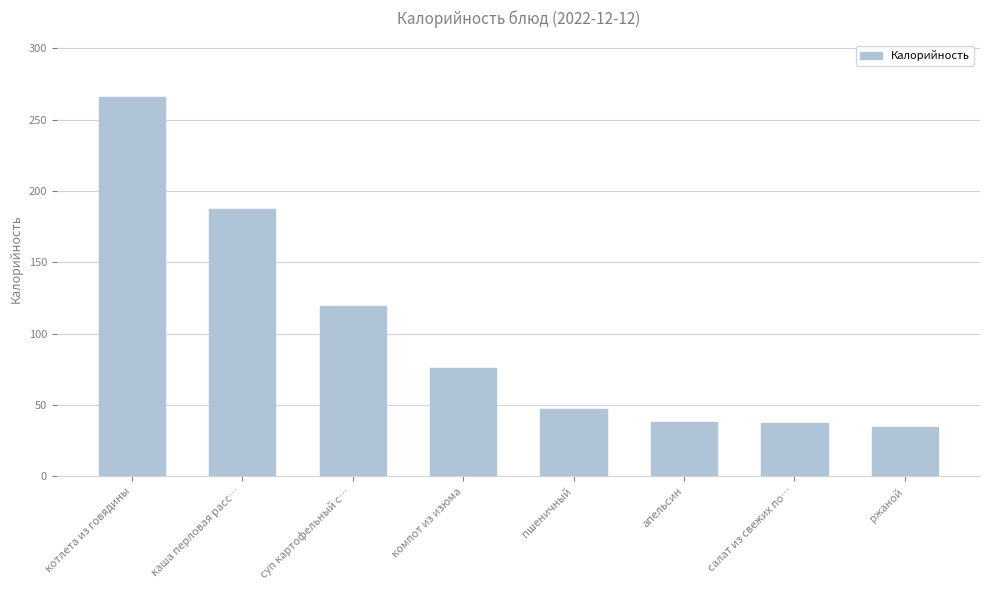

Is it true that the value at компот из изюма is 75.9?

True